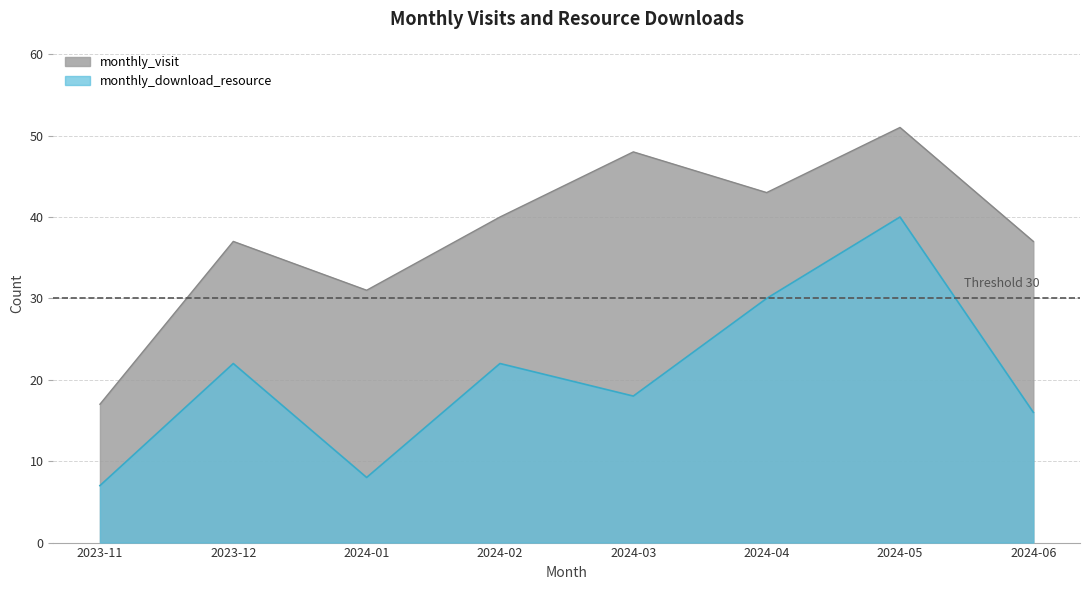

What is the total value across all series at 2024-06?

53